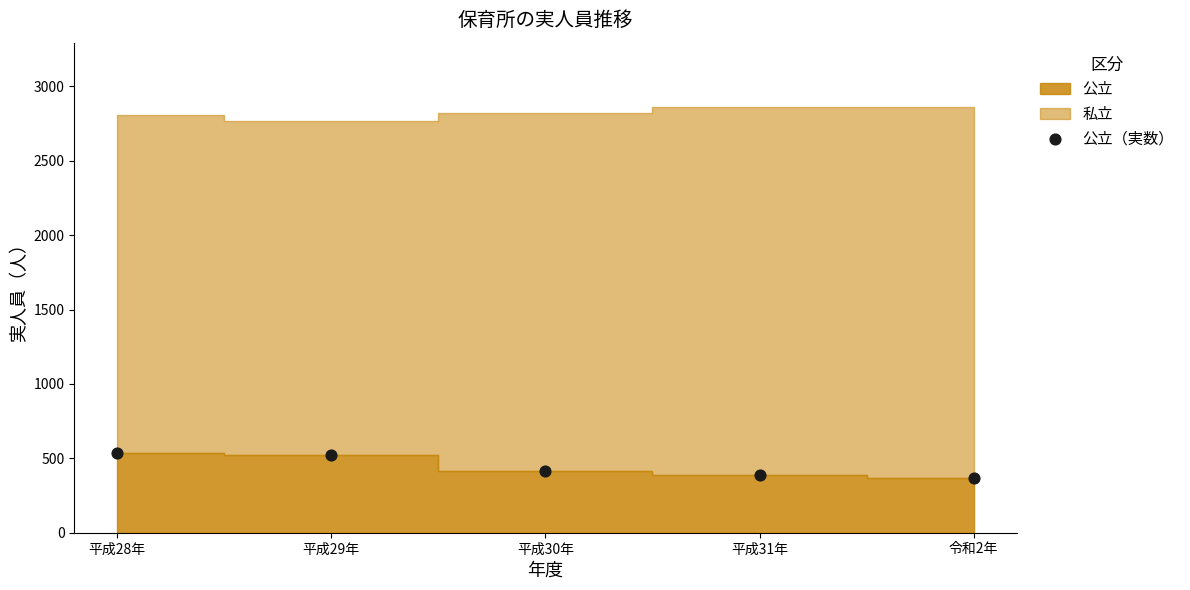

What is the average Y value?

448